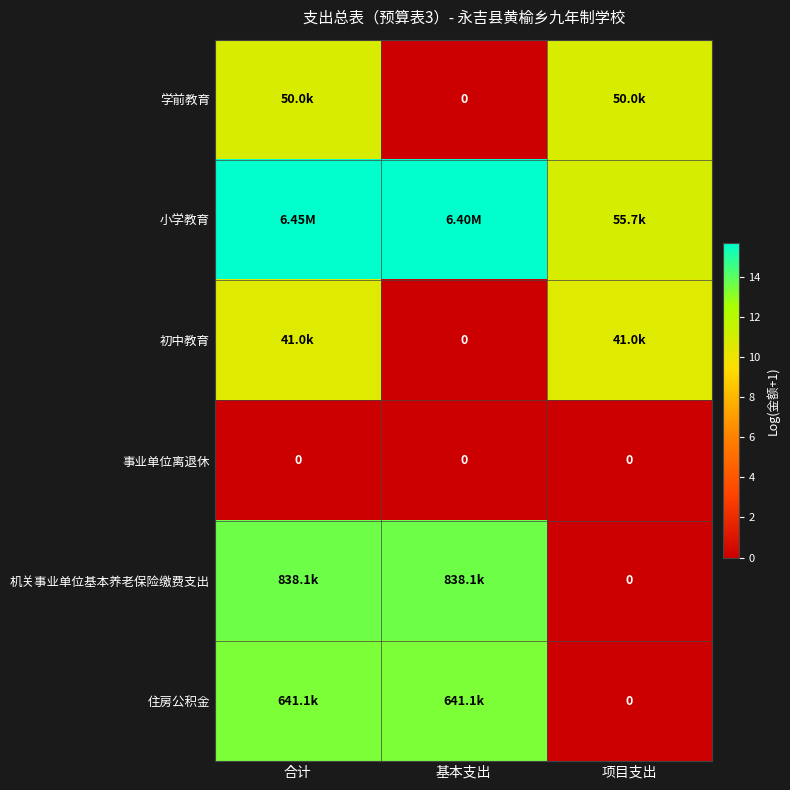

The 住房公积金 series shows 2.7 at 基本支出. True or false?

False